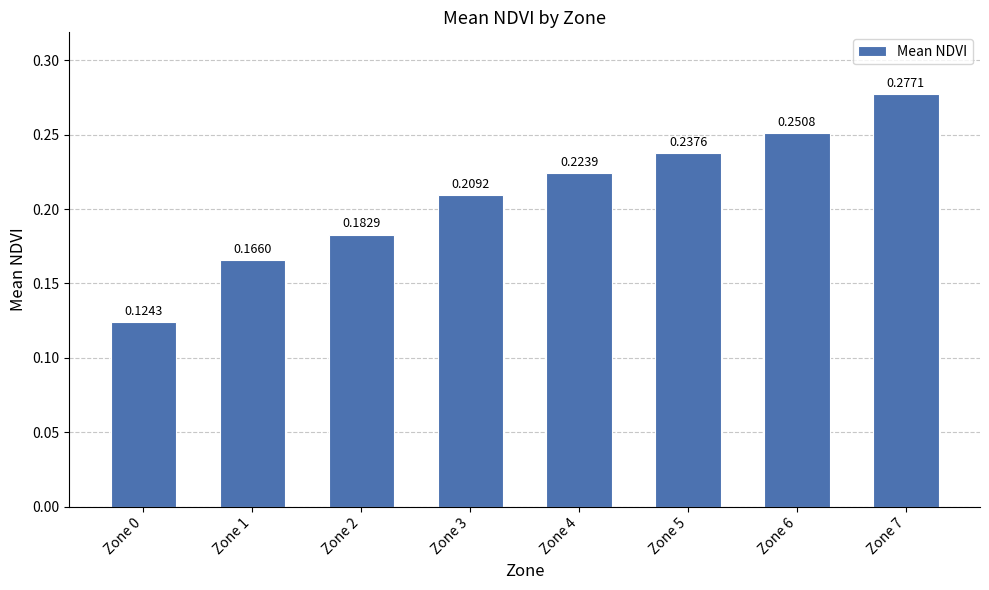

List the labels in order of value, smallest first.

Zone 0, Zone 1, Zone 2, Zone 3, Zone 4, Zone 5, Zone 6, Zone 7